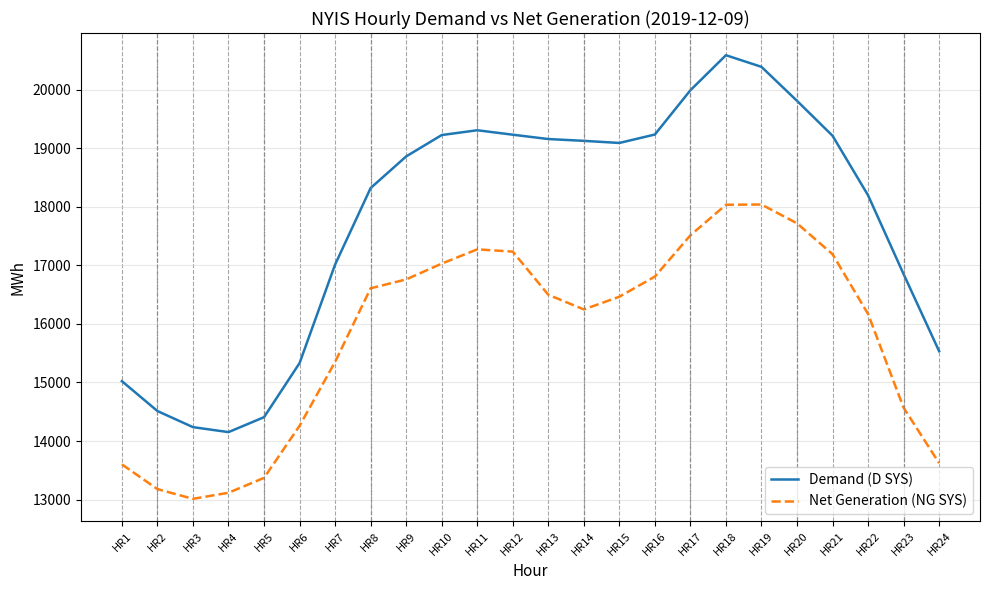

True or false: Net Generation (NG SYS) and Demand (D SYS) cross at least once.

False